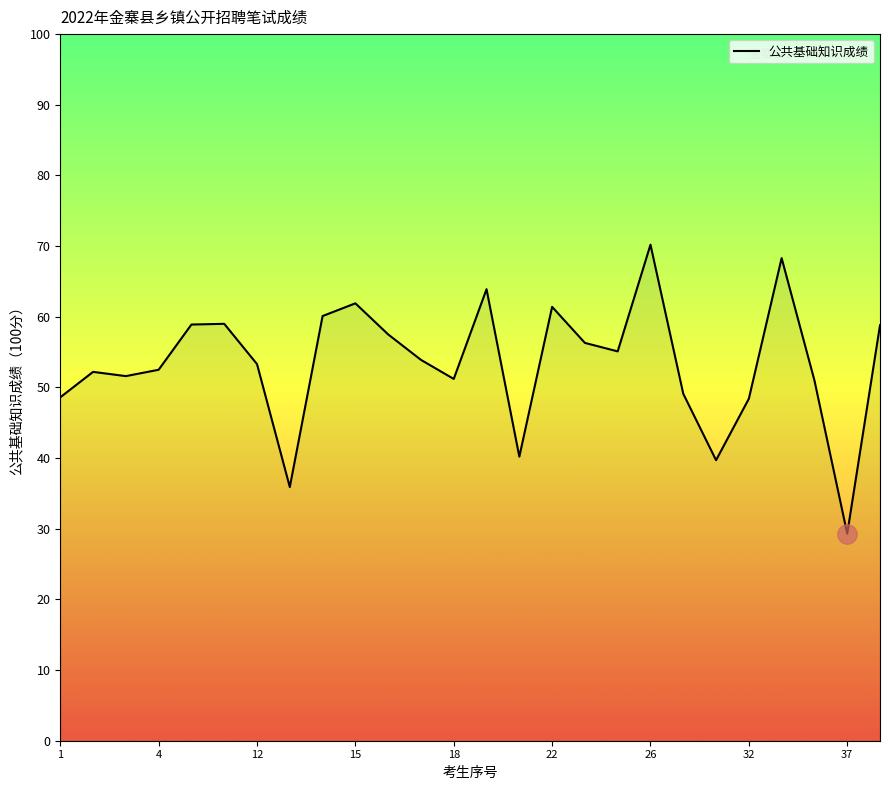

Count the number of categories in the chart.

26